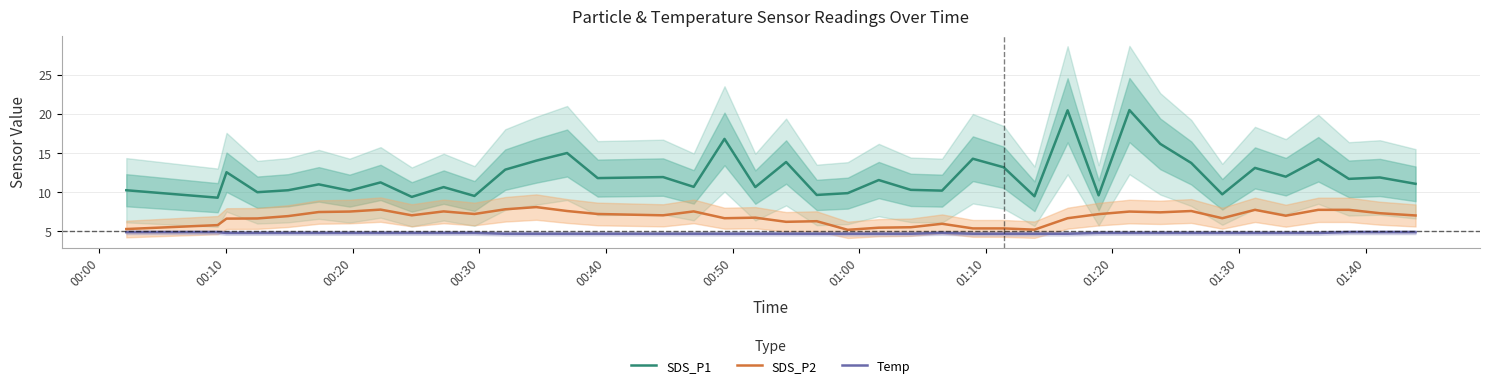

True or false: SDS_P1 and Temp cross at least once.

False